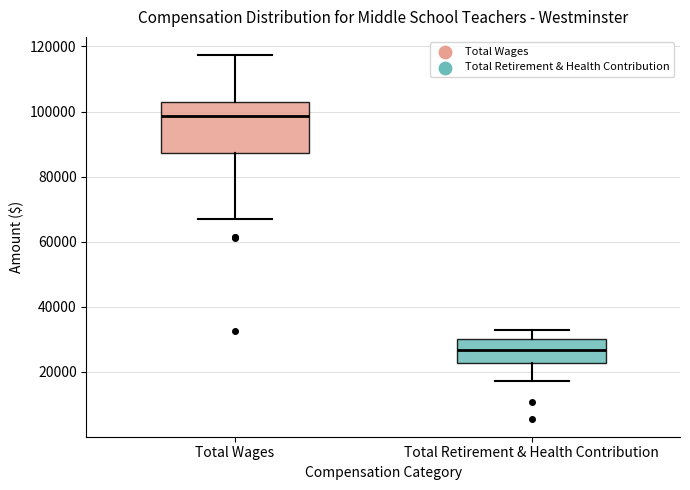

Reading left to right, read every box against the y-axis: the position of its median line, the range the box covers, and the ends of its whiskers. The values are not printed on the chart, so give them approximately, as read against the axis.

Total Wages: median 98000, box 88000 to 104000, whiskers 68000 to 118000
Total Retirement & Health Contribution: median 26000, box 22000 to 30000, whiskers 18000 to 32000